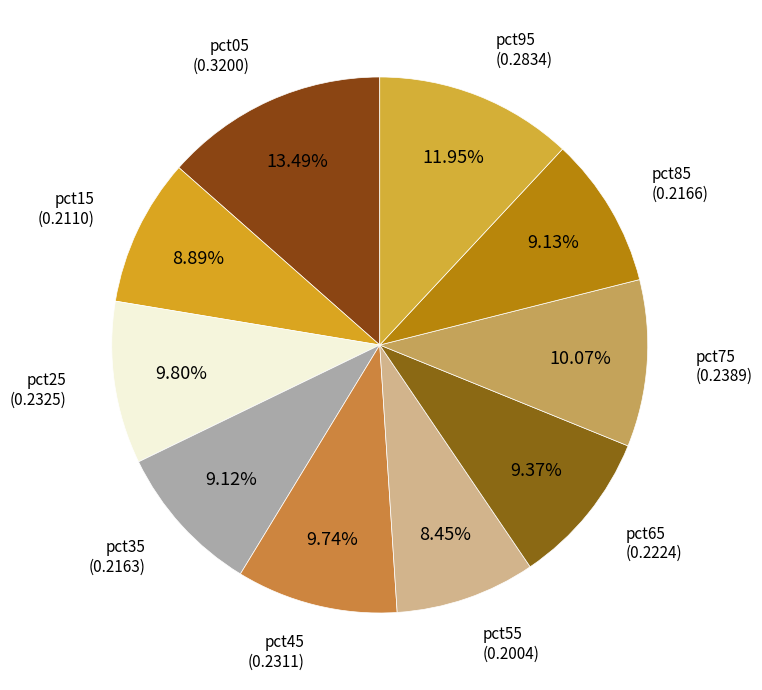

What portion of the pie excludes pct25?

90.2%